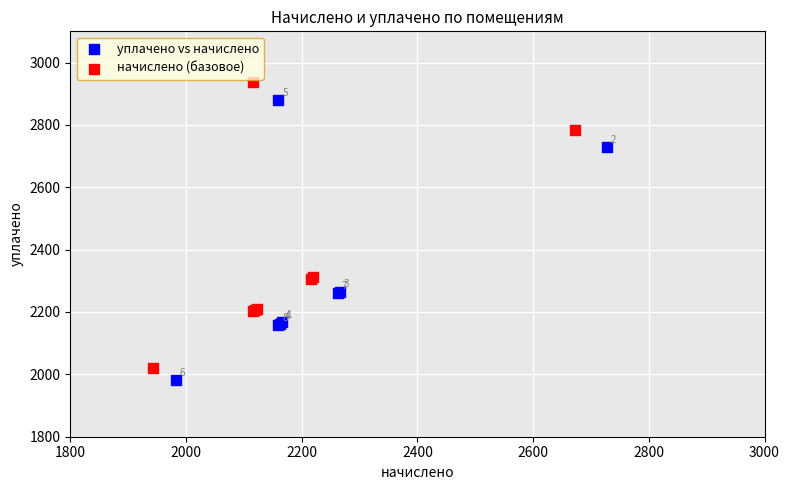

Which series reaches the minimum Y coordinate?

уплачено vs начислено